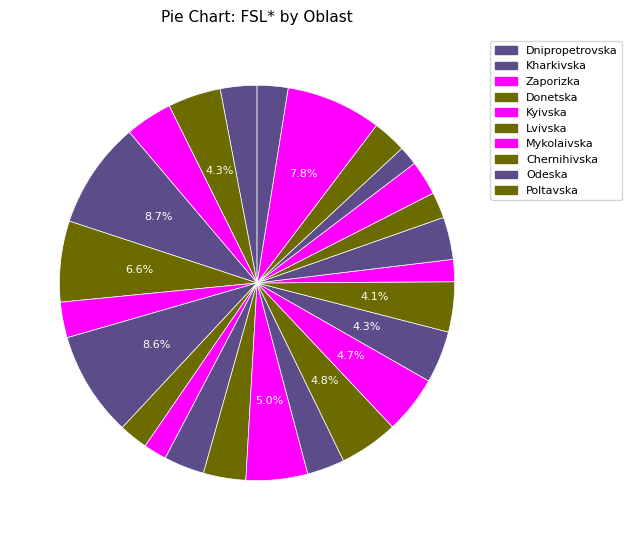

Is there any slice that represents more than half of the pie?

No